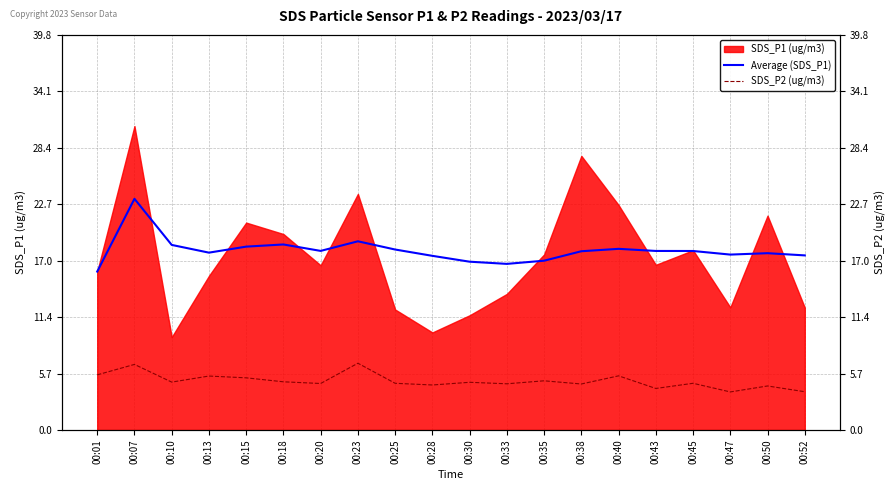

Is the value of Average (SDS_P1) at 00:25 greater than the value of SDS_P2 (ug/m3) at 00:40?

Yes